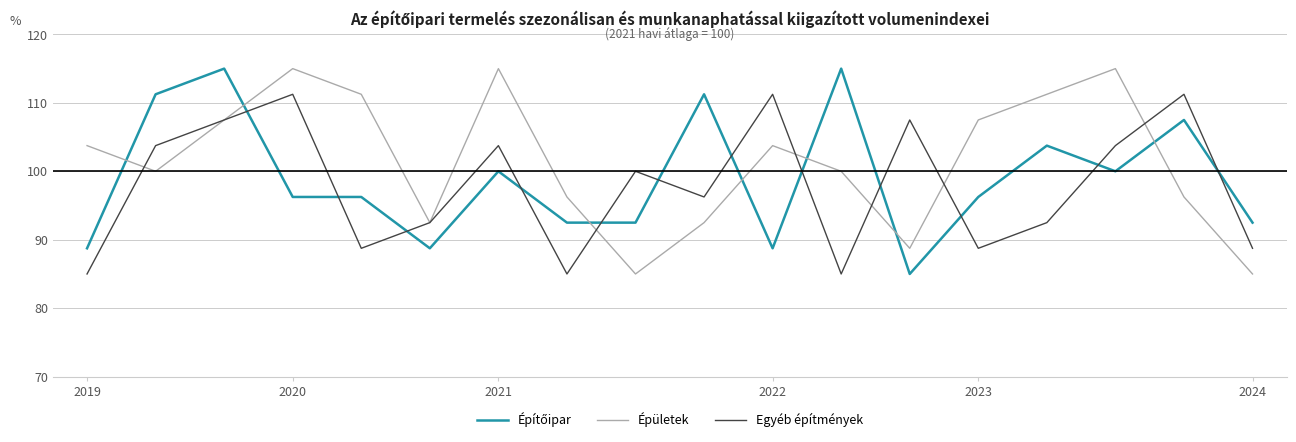

Which series has the largest total across all categories?

Épületek